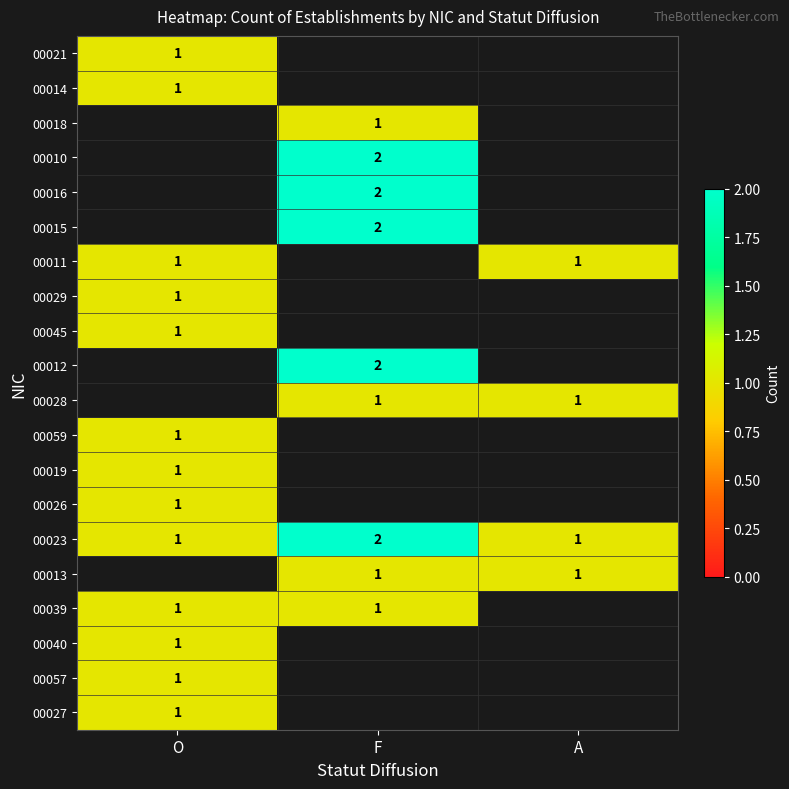

Is it true that 00023 equals 2 at O?

False